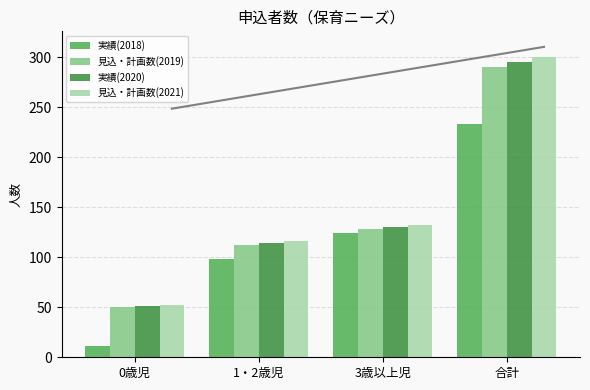

List the labels in order of 実績(2018) value, smallest first.

0歳児, 1・2歳児, 3歳以上児, 合計